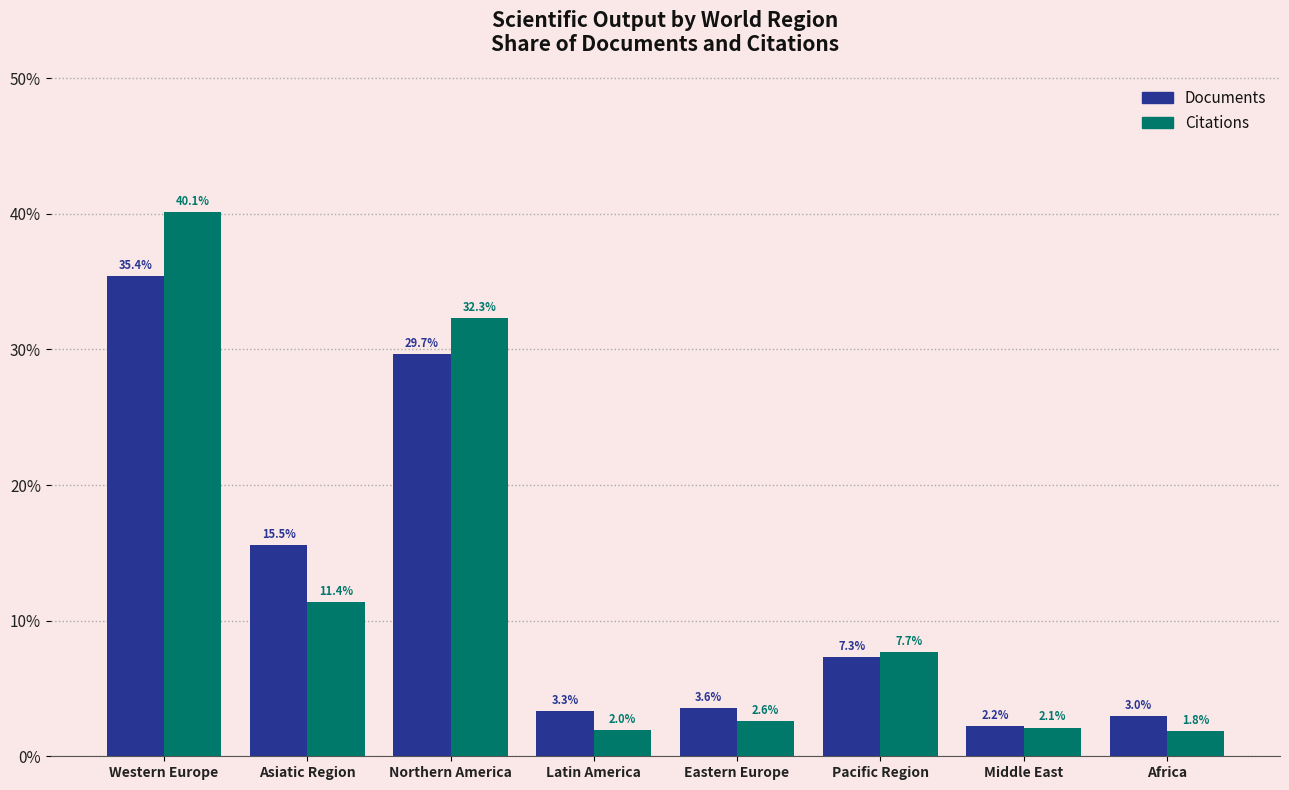

Between Asiatic Region and Latin America, which series saw the biggest shift?

Documents